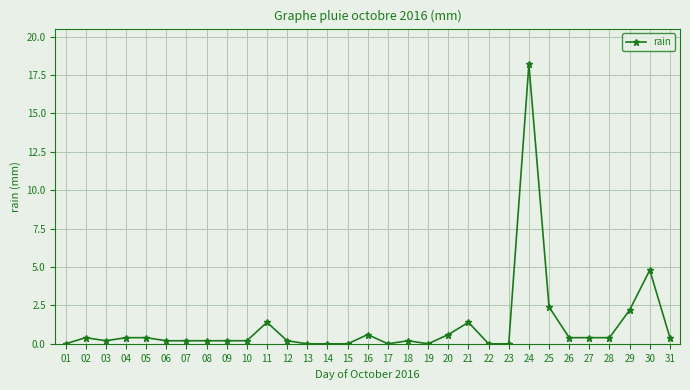

Reading left to right, extract all data points from this chart.

0.0	0.4	0.2	0.4	0.4	0.2	0.2	0.2	0.2	0.2	1.4	0.2	0.0	0.0	0.0	0.6	0.0	0.2	0.0	0.6	1.4	0.0	0.0	18.2	2.4	0.4	0.4	0.4	2.2	4.8	0.4